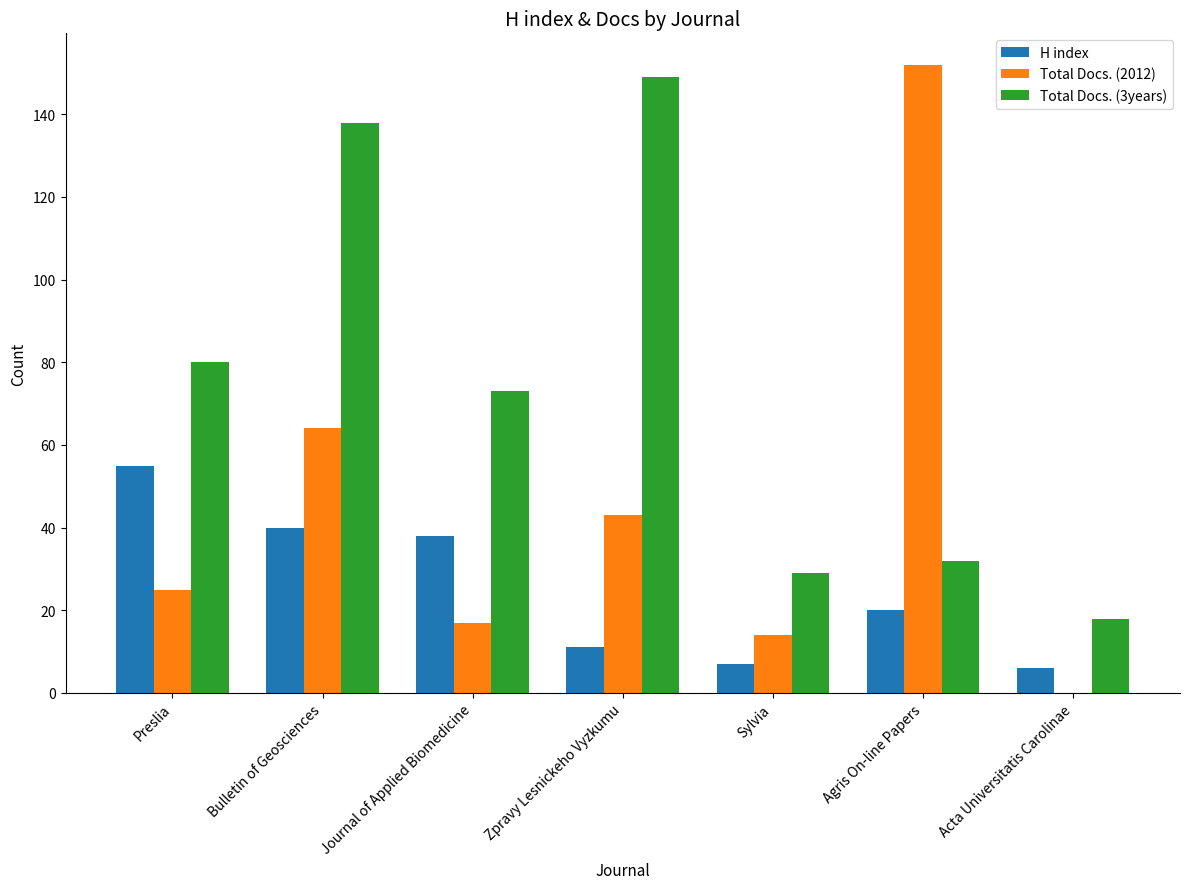

True or false: Total Docs. (3years) has a value of 10 at Sylvia.

False